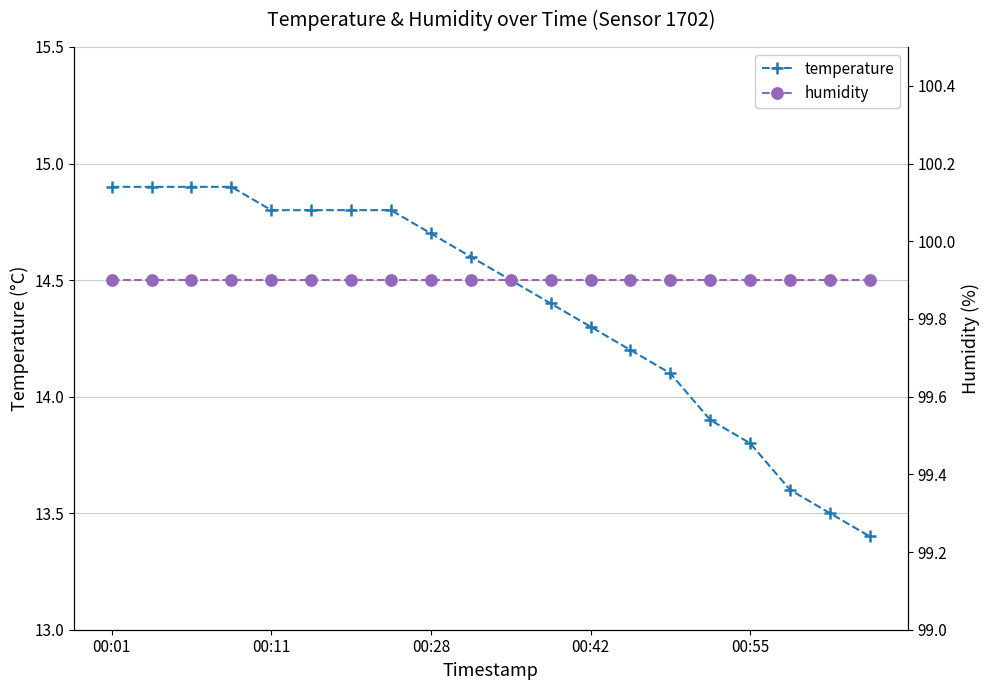

What is the highest value of the temperature series?

14.9